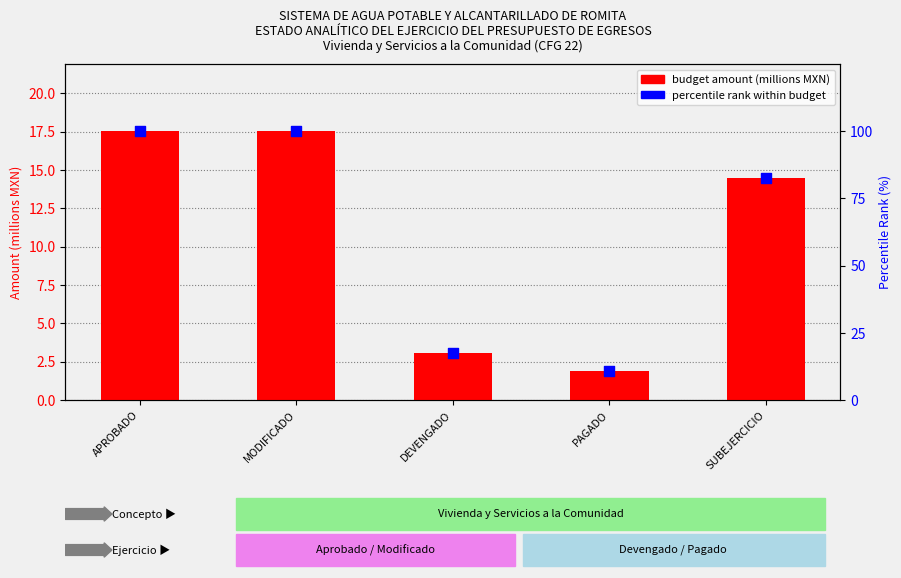

Which series has the largest total across all categories?

percentile rank within budget